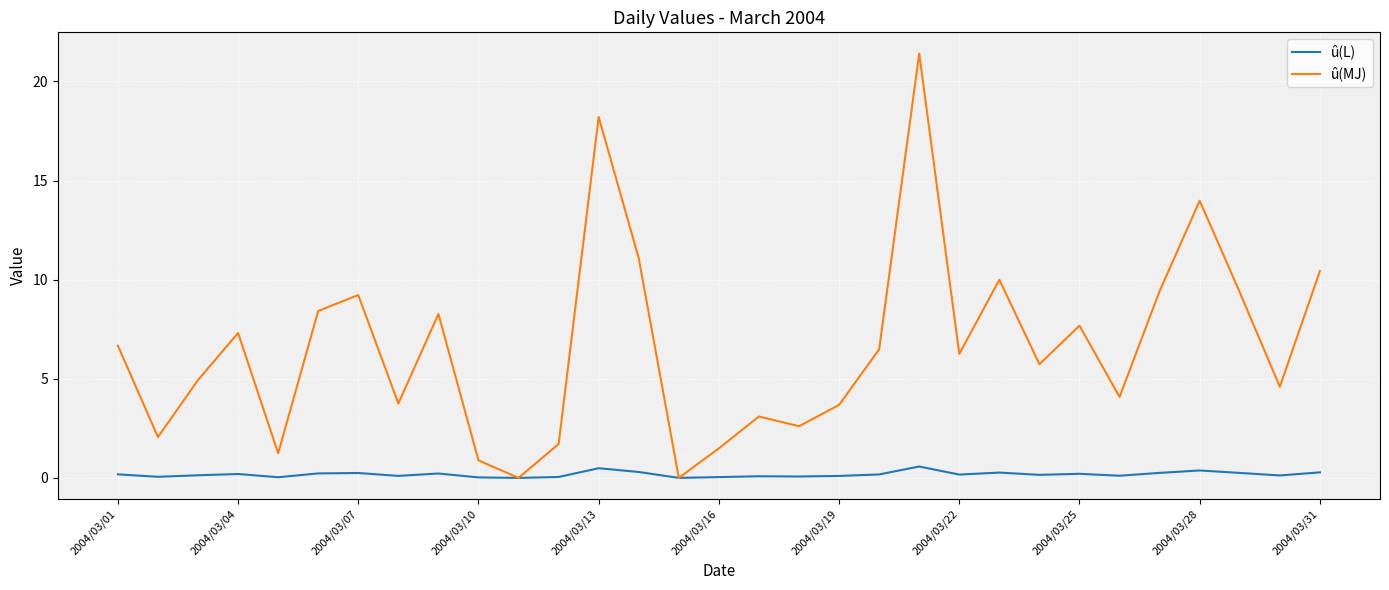

List the series in order of their peak value, highest first.

û(MJ), û(L)